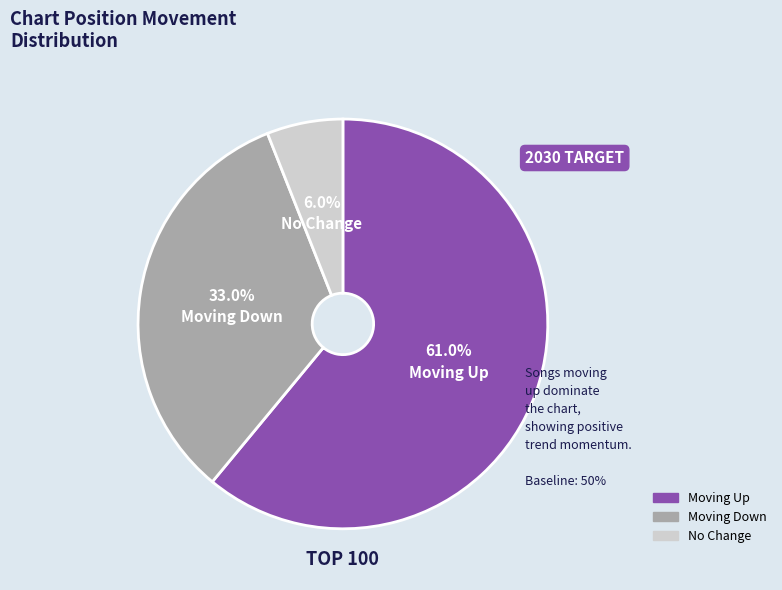

Is there a majority slice in this chart?

Yes